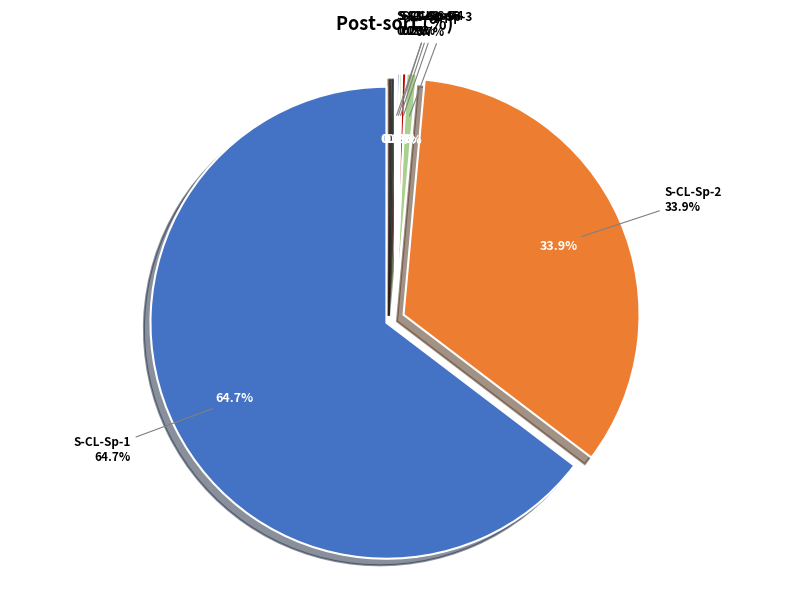

Combined, do S-CL-Sp-10 and S-CL-Sp-6 account for over 50%?

No